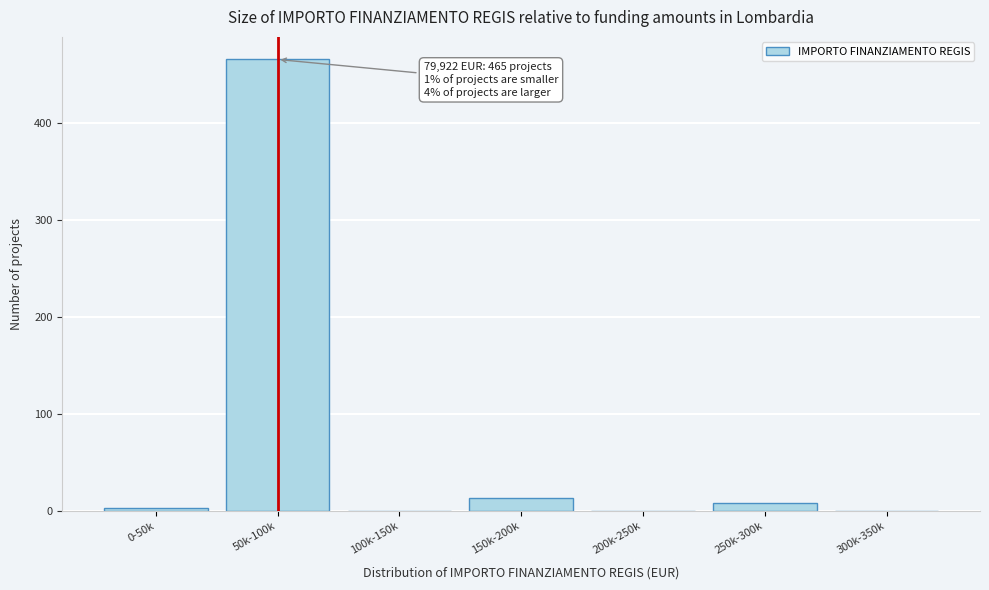

Reading left to right, extract all data points from this chart.

0-50k=3	50k-100k=465	100k-150k=0	150k-200k=13	200k-250k=0	250k-300k=8	300k-350k=0